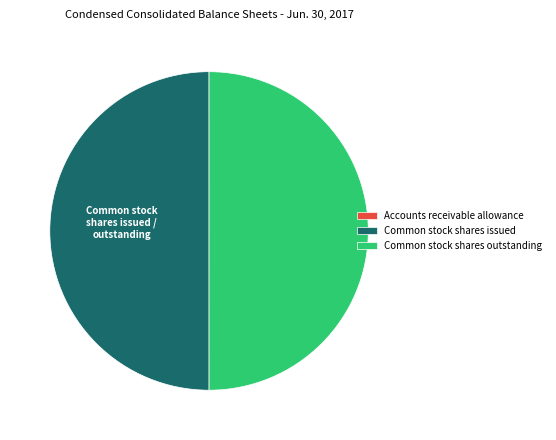

Is the sum of Common stock shares issued and Common stock shares outstanding greater than half?

Yes